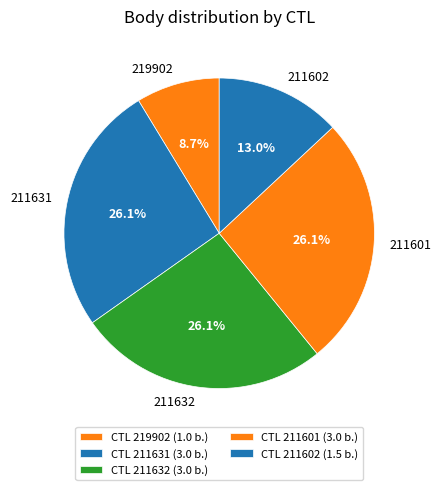

To the nearest percent, what is the average slice percentage?

20%